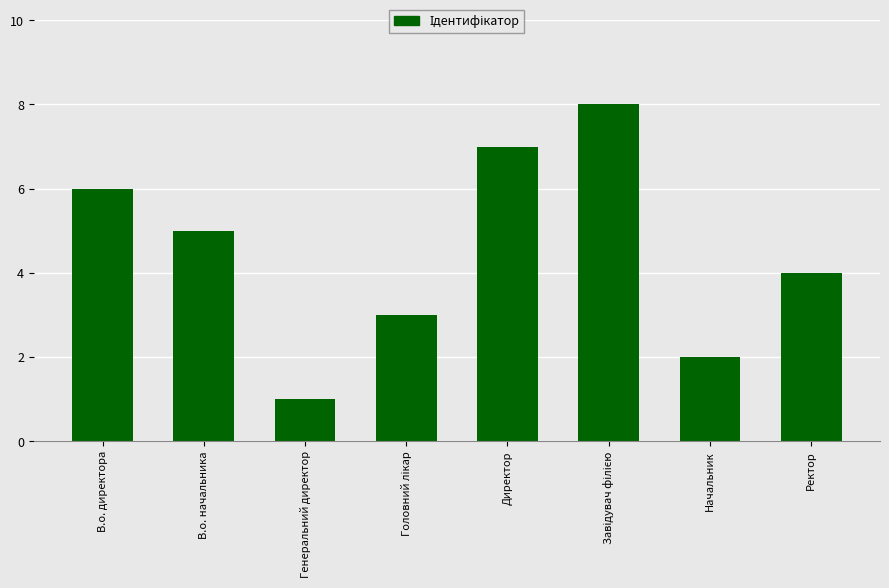

Which category has the lowest value across all series?

Генеральний директор